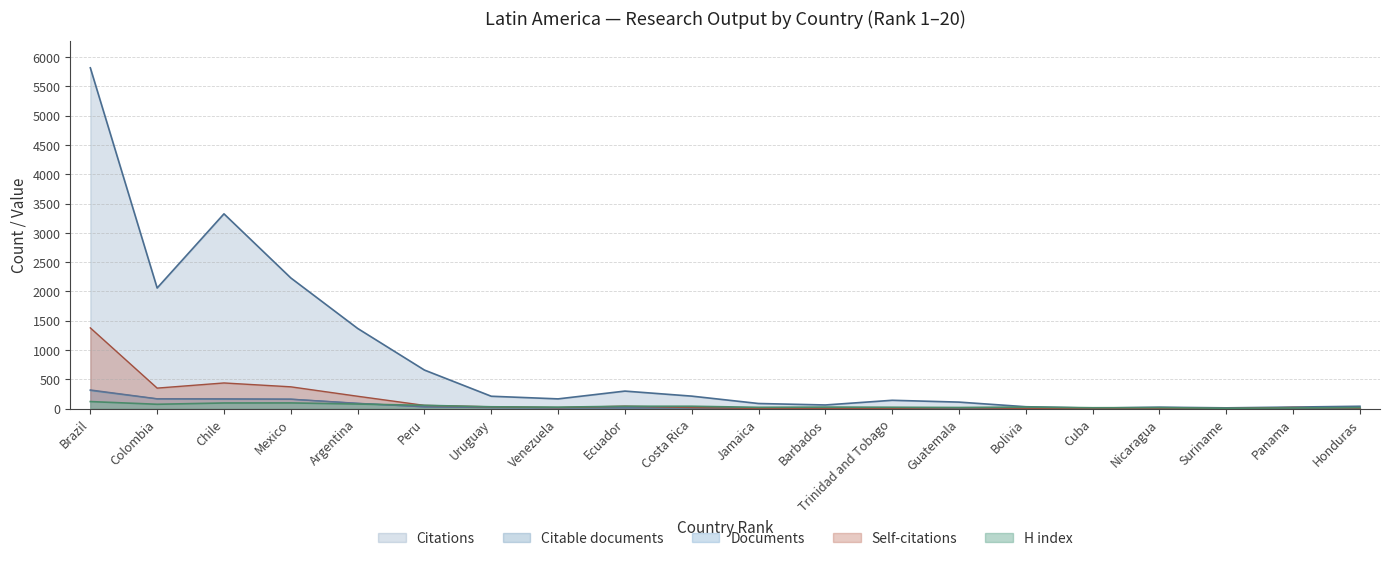

Reading left to right, what are all the values shown in this chart?

Documents: 318	167	166	160	90	29	17	12	12	11	7	5	5	4	4	3	3	3	2	2
Citable documents: 309	164	161	159	87	29	17	12	12	11	6	5	5	4	4	3	3	3	2	2
Citations: 5817	2058	3324	2230	1368	657	210	165	298	212	86	61	141	110	31	7	23	12	25	39
Self-citations: 1377	349	437	371	210	54	29	16	40	17	1	4	3	14	1	4	4	0	19	6
H index: 119	73	95	96	77	55	30	24	39	39	21	25	22	18	26	14	16	5	11	16